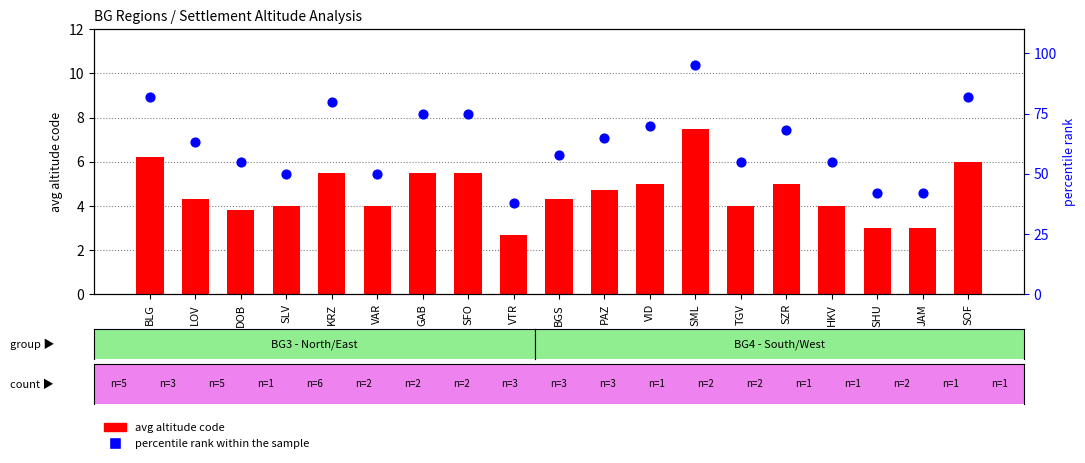

Is the value of percentile rank within the sample at VID greater than the value of avg altitude code at GAB?

Yes